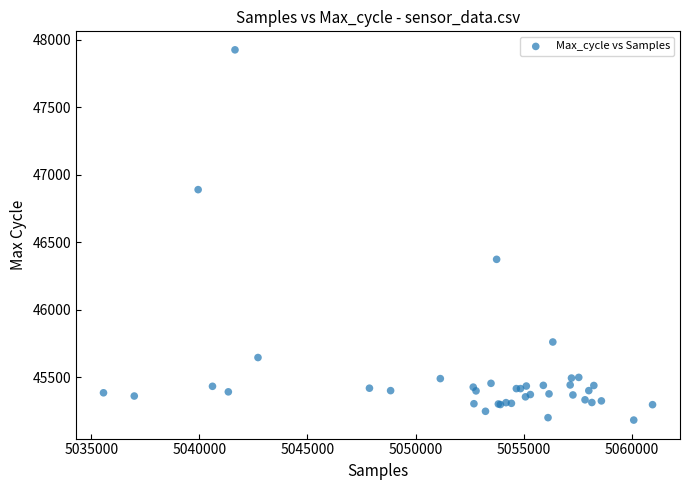

What Y value in the scatter plot is closest to 46553?

46373